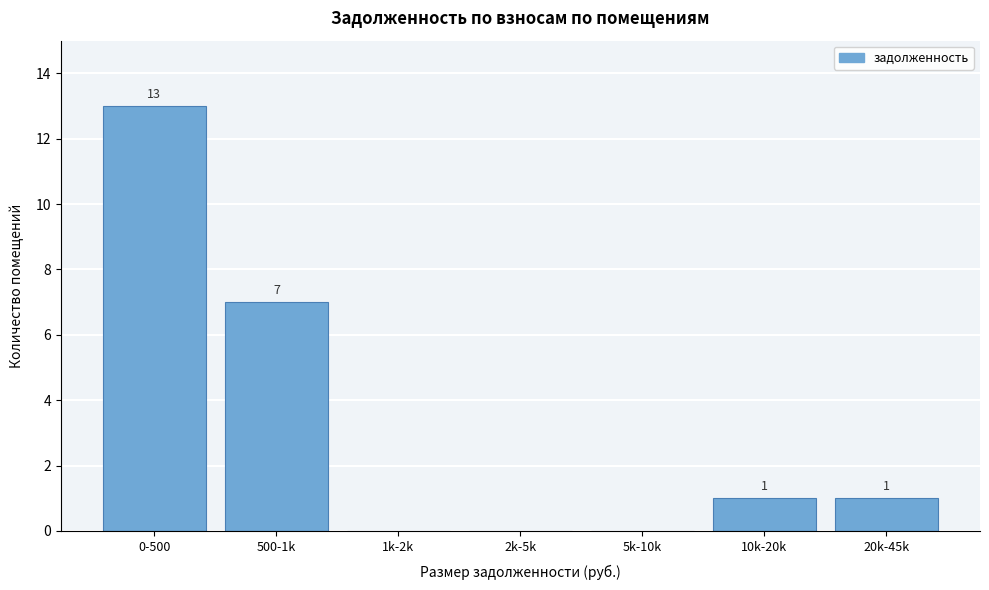

Reading left to right, transcribe all the data shown in this chart.

0-500=13	500-1k=7	1k-2k=0	2k-5k=0	5k-10k=0	10k-20k=1	20k-45k=1